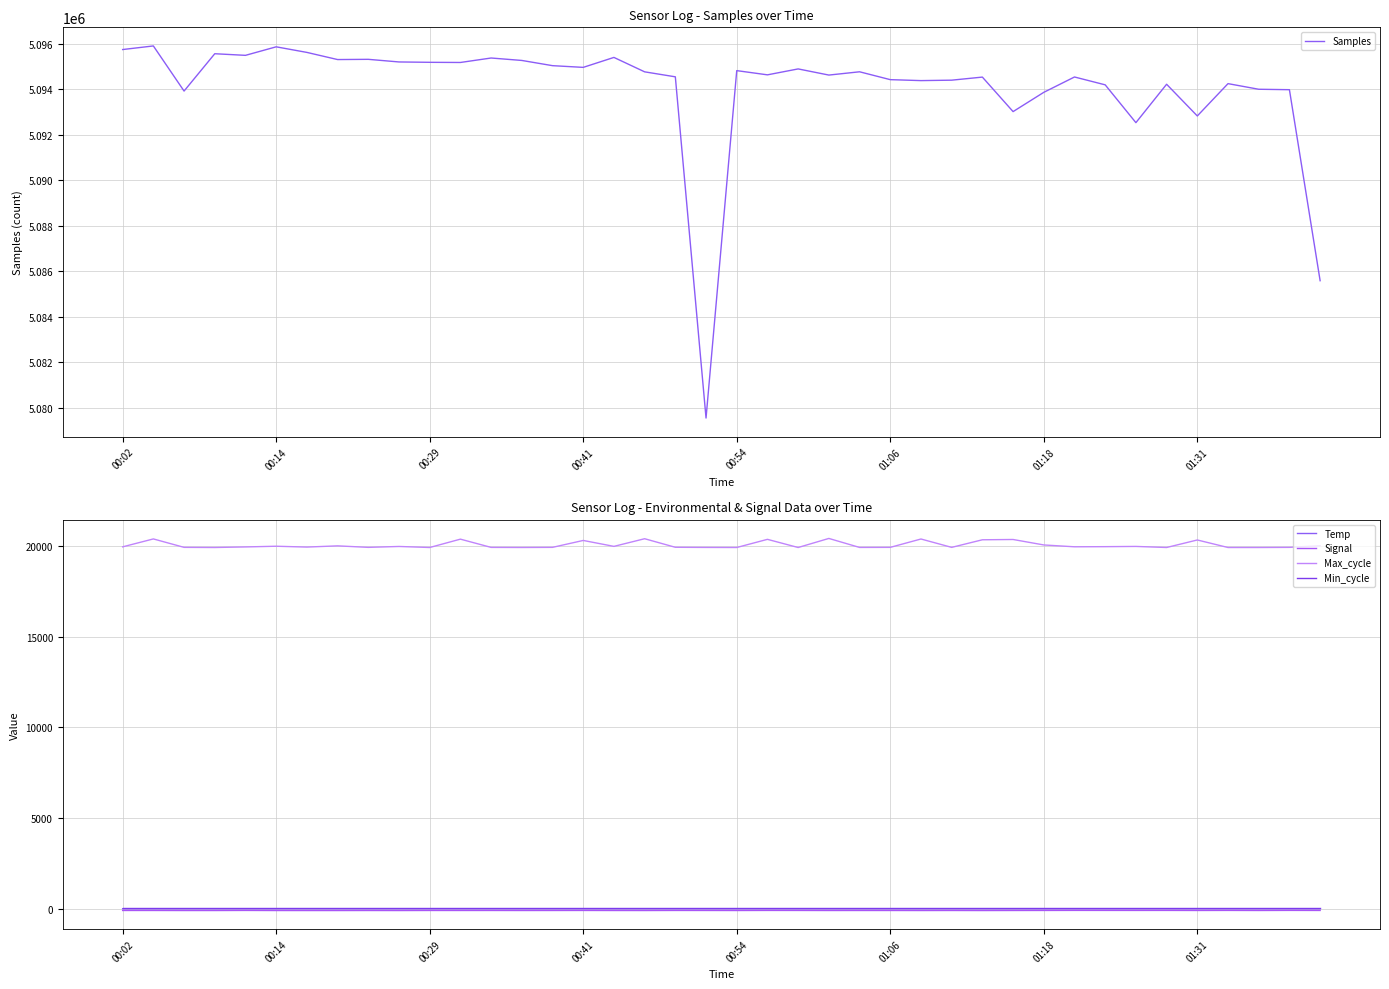

Reading left to right, extract all data points from this chart.

Samples: 5095740.0	5095898.0	5093917.0	5095556.0	5095485.0	5095859.0	5095614.0	5095300.0	5095310.0	5095195.0	5095179.0	5095172.0	5095368.0	5095261.0	5095032.0	5094957.0	5095394.0	5094761.0	5094542.0	5079561.0	5094814.0	5094629.0	5094889.0	5094619.0	5094763.0	5094418.0	5094376.0	5094395.0	5094530.0	5093015.0	5093861.0	5094535.0	5094190.0	5092530.0	5094216.0	5092824.0	5094243.0	5093996.0	5093977.0	5085591.0
Temp: 16.1	16.1	16.2	16.1	16.2	16.0	15.9	16.0	16.0	15.9	15.8	16.0	16.0	16.1	16.1	16.2	16.2	16.2	16.1	16.0	16.1	16.1	16.0	16.0	16.0	16.1	16.1	15.9	15.9	16.0	15.9	15.9	15.7	15.7	15.9	16.0	16.0	15.9	15.9	15.9
Signal: -81.0	-81.0	-84.0	-84.0	-79.0	-84.0	-85.0	-85.0	-83.0	-85.0	-81.0	-82.0	-81.0	-83.0	-82.0	-80.0	-83.0	-84.0	-80.0	-81.0	-83.0	-79.0	-80.0	-83.0	-82.0	-82.0	-84.0	-82.0	-85.0	-82.0	-80.0	-77.0	-78.0	-79.0	-78.0	-81.0	-78.0	-82.0	-77.0	-80.0
Max_cycle: 19944.0	20380.0	19916.0	19908.0	19939.0	19978.0	19931.0	19999.0	19915.0	19965.0	19908.0	20368.0	19914.0	19909.0	19916.0	20296.0	19970.0	20391.0	19920.0	19912.0	19908.0	20357.0	19908.0	20407.0	19912.0	19916.0	20376.0	19915.0	20333.0	20349.0	20048.0	19947.0	19954.0	19967.0	19908.0	20322.0	19908.0	19908.0	19915.0	20003.0
Min_cycle: 28.0	28.0	28.0	28.0	28.0	28.0	28.0	28.0	28.0	28.0	28.0	28.0	28.0	28.0	28.0	28.0	28.0	28.0	28.0	28.0	28.0	28.0	28.0	28.0	28.0	28.0	28.0	28.0	28.0	28.0	28.0	28.0	28.0	28.0	28.0	28.0	28.0	28.0	28.0	28.0